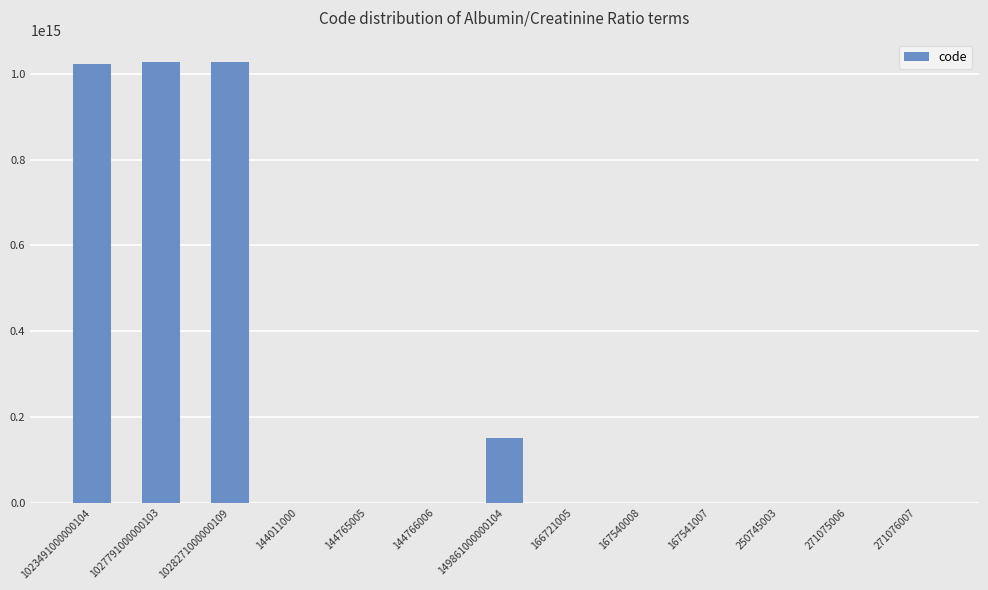

What is the ratio of the value at 1028271000000109 to the value at 149861000000104?

6.9